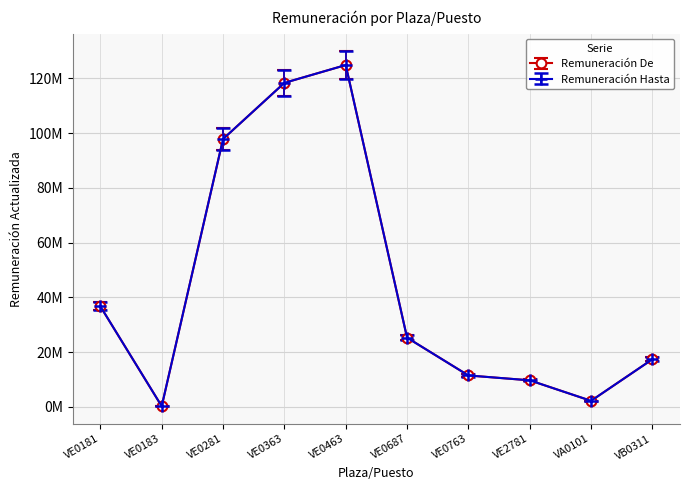

Does the chart have visible grid lines?

Yes